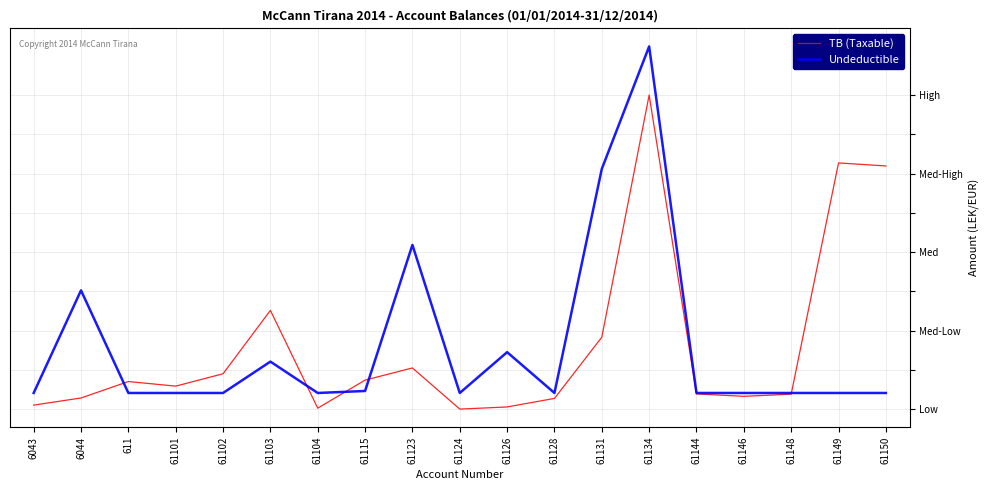

Which series changed the most between 61101 and 61146?

TB (Taxable)